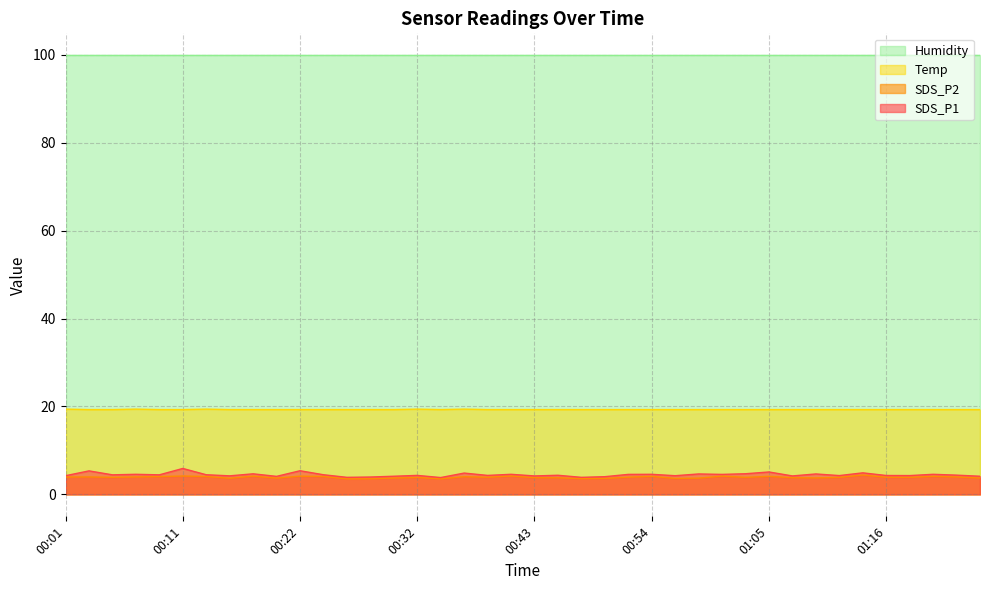

Which series has the widest spread of values?

SDS_P1